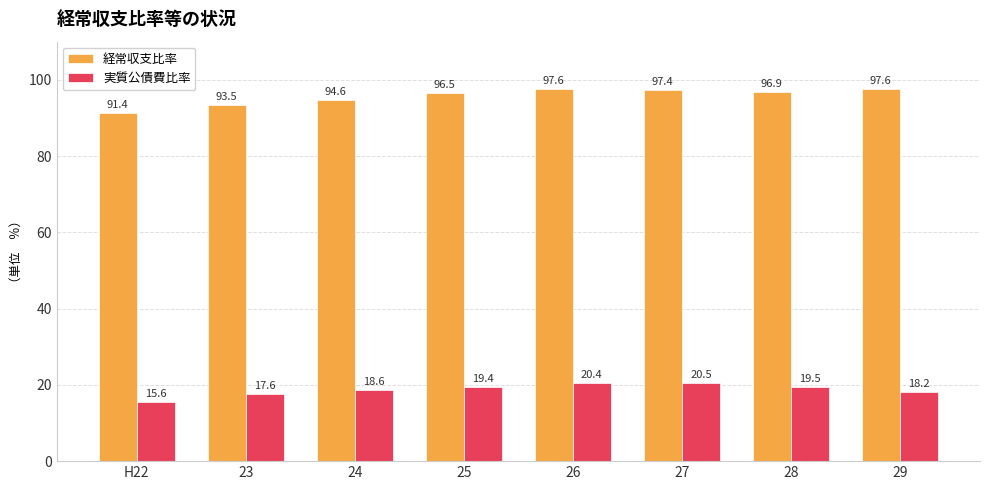

Which category has the highest value in the 実質公債費比率 series?

27